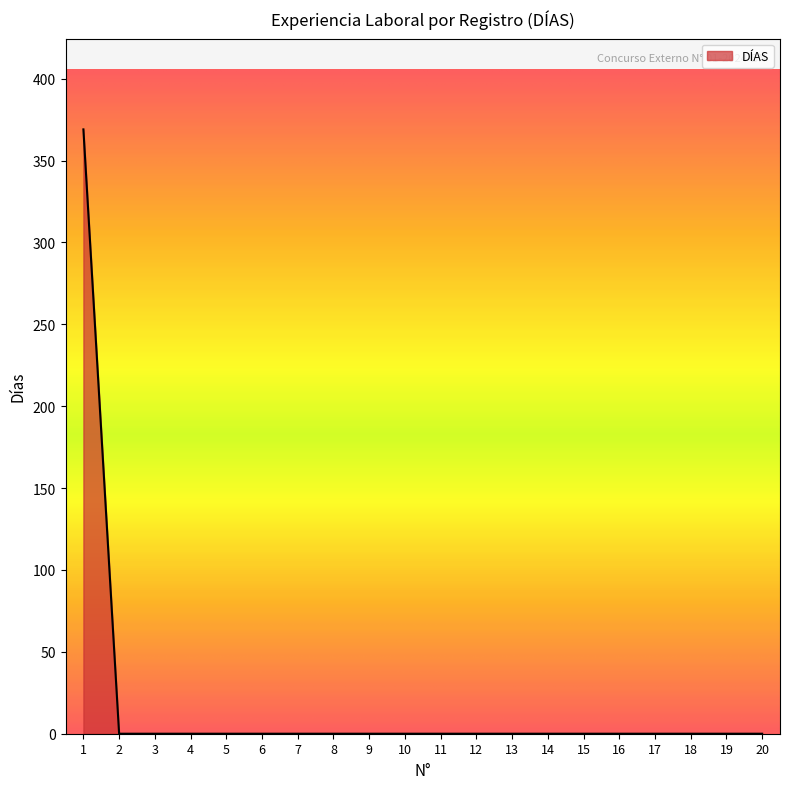

What is the maximum value shown in the chart?

369